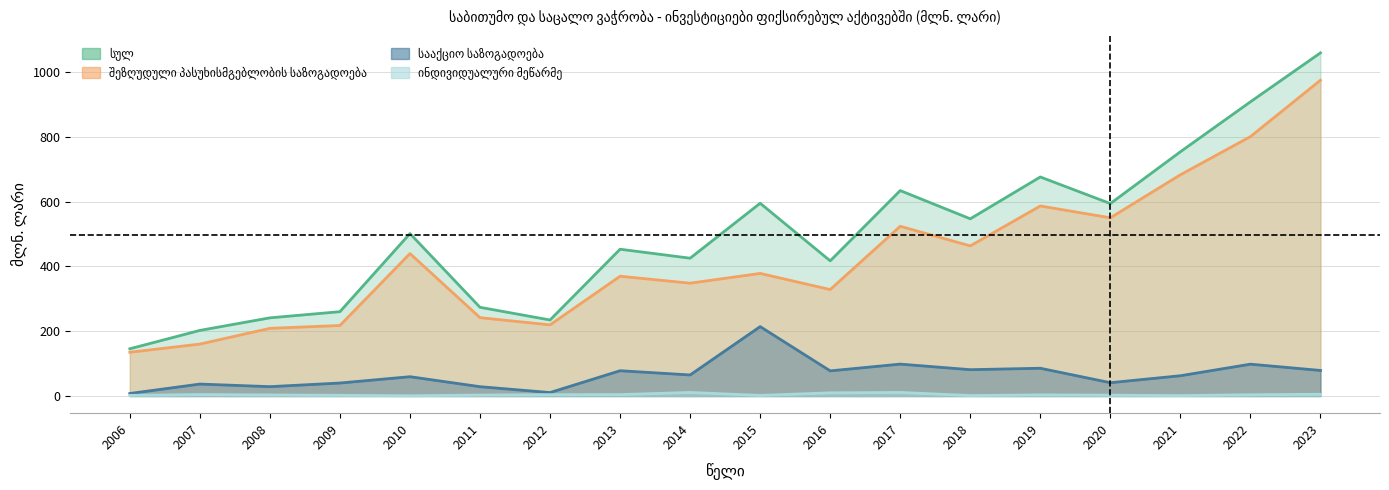

What is the difference between the შეზღუდული პასუხისმგებლობის საზოგადოება values at 2019 and 2008?

377.7